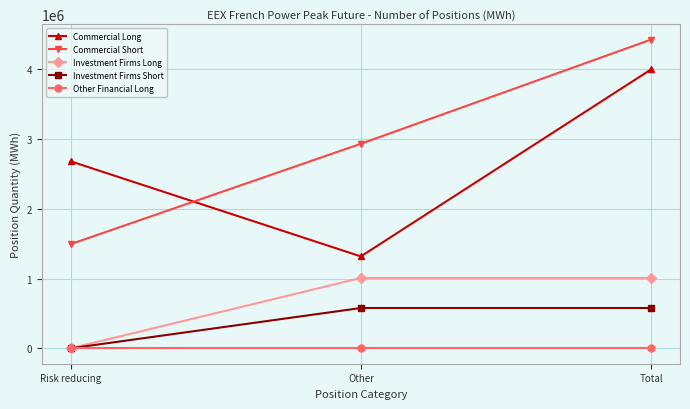

What is the spread (max minus min) of values at Other?

2932080